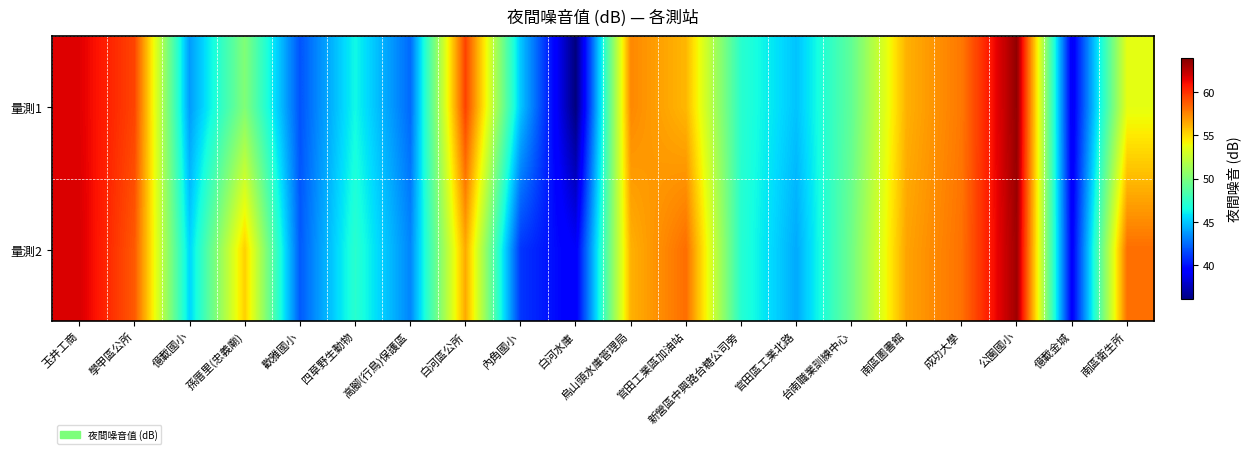

Count the number of data series in this chart.

2